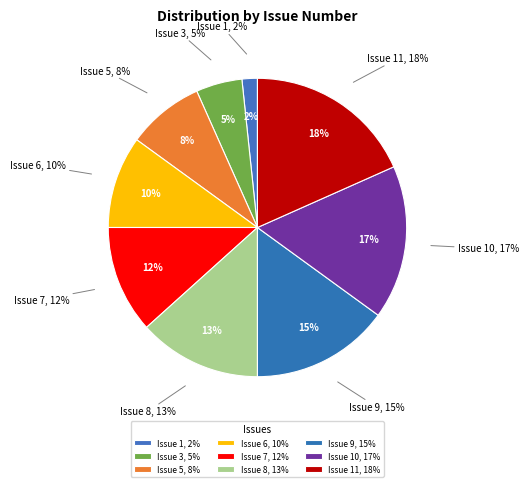

What portion of the pie excludes Issue 9?

85.0%